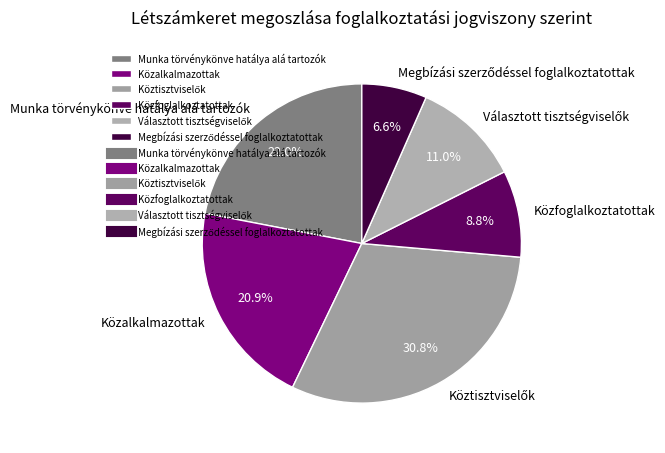

To the nearest percent, what is the average slice percentage?

17%